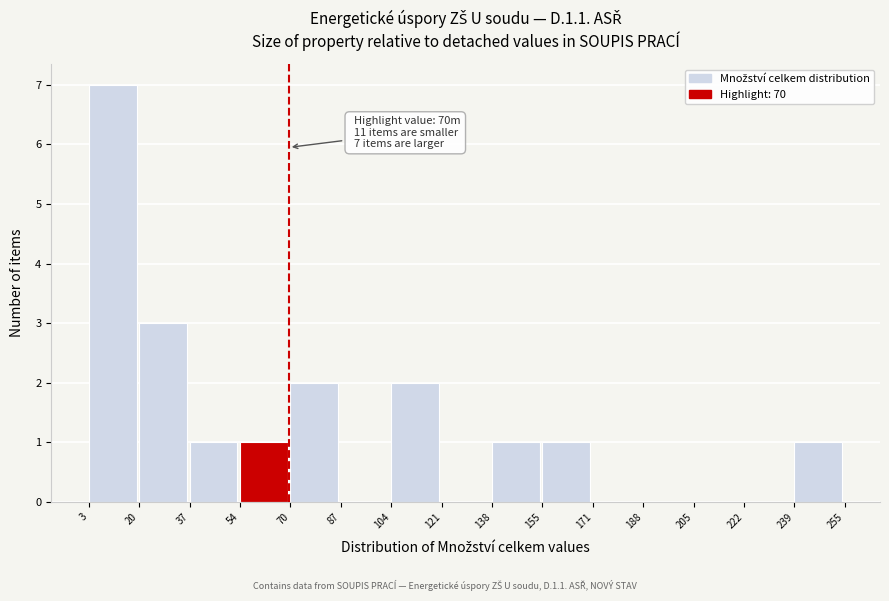

Over which range of the x-axis is the bar tallest?

3 to 20